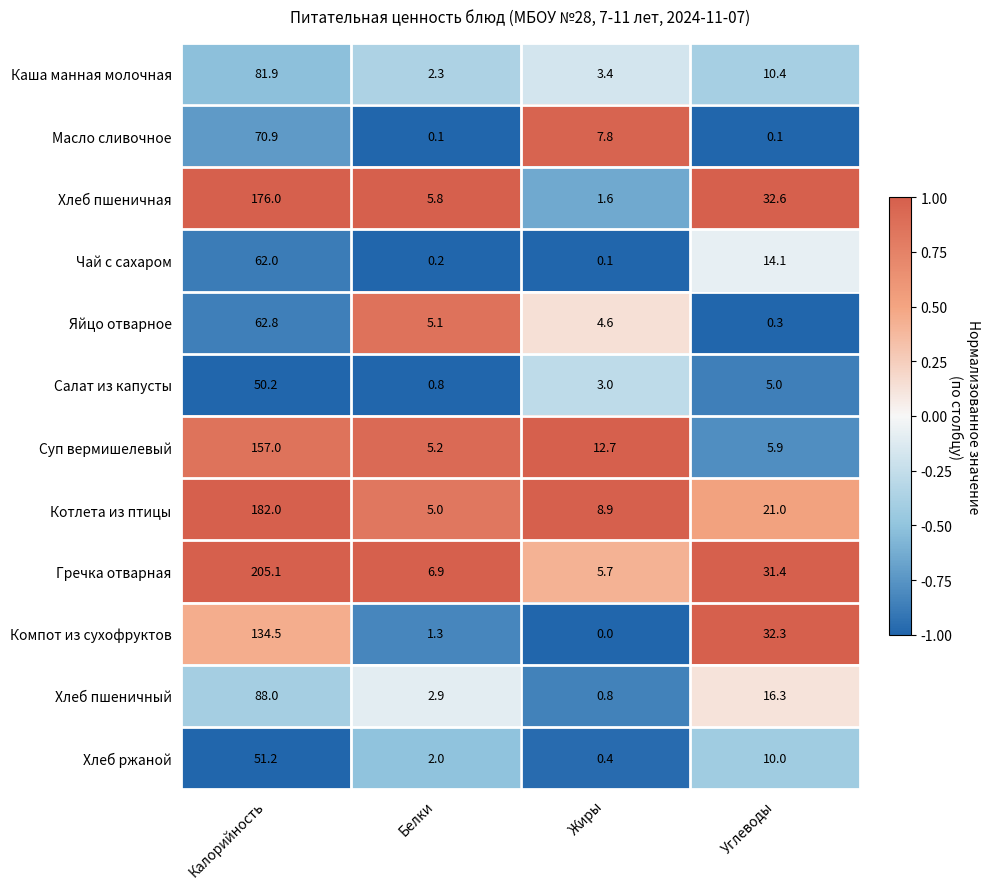

What is the difference between the maximum and minimum values in the Компот из сухофруктов series?

134.5